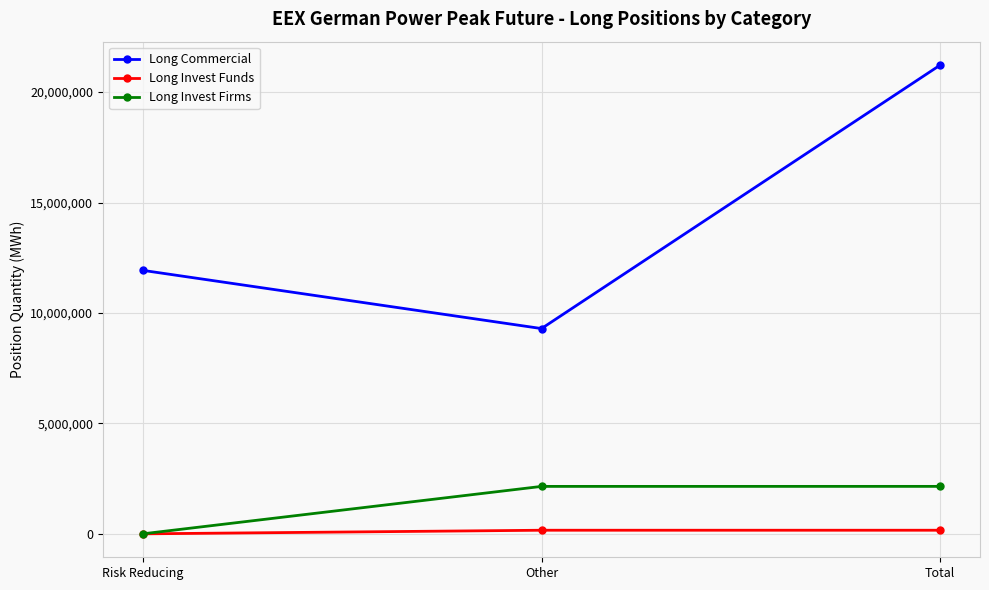

Between Other and Total, which series saw the biggest shift?

Long Commercial